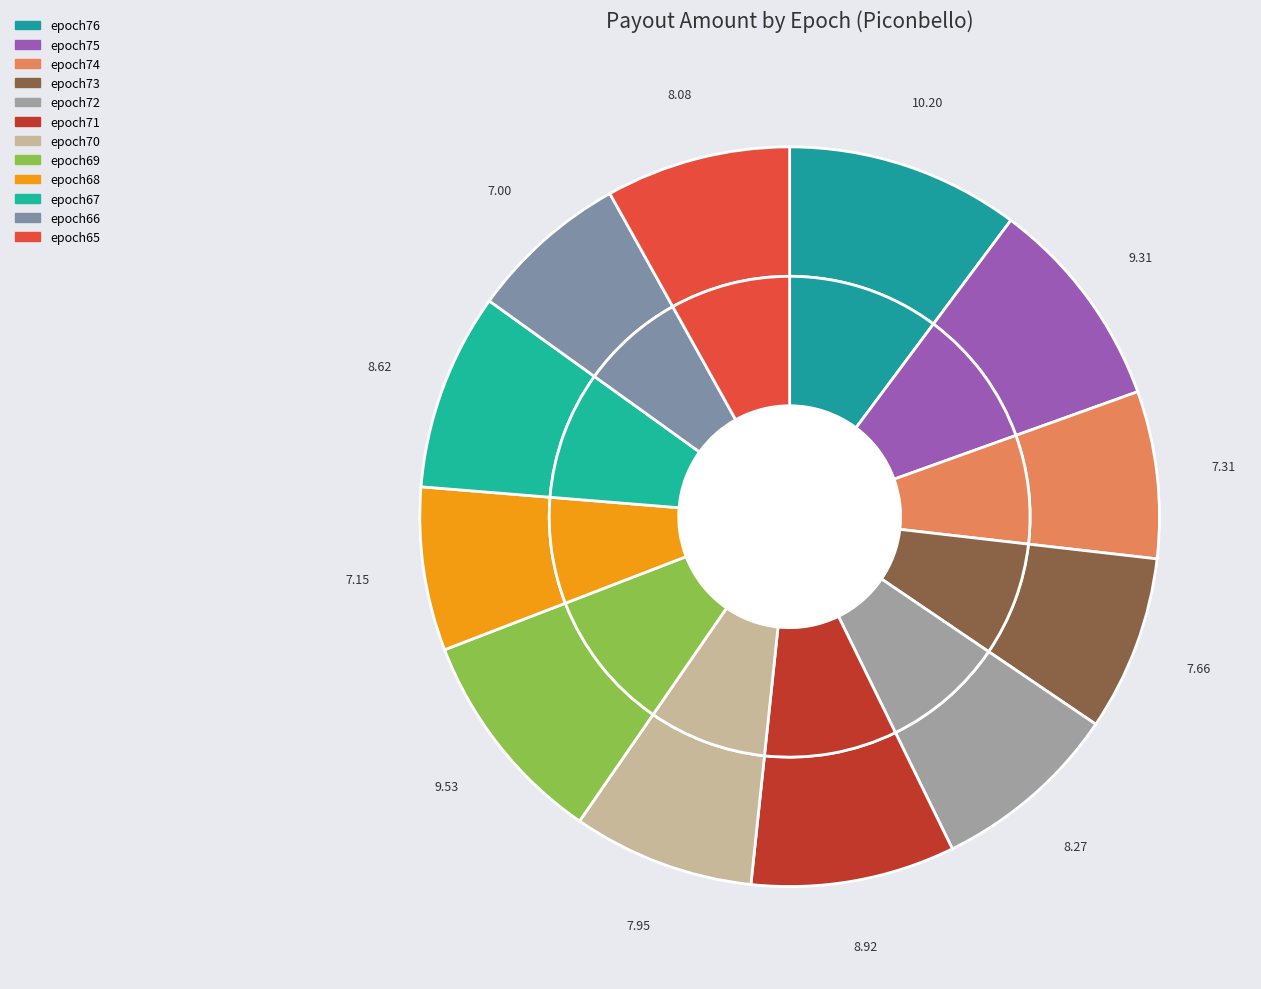

Rank the categories by value from lowest to highest.

epoch66, epoch68, epoch74, epoch73, epoch70, epoch65, epoch72, epoch67, epoch71, epoch75, epoch69, epoch76